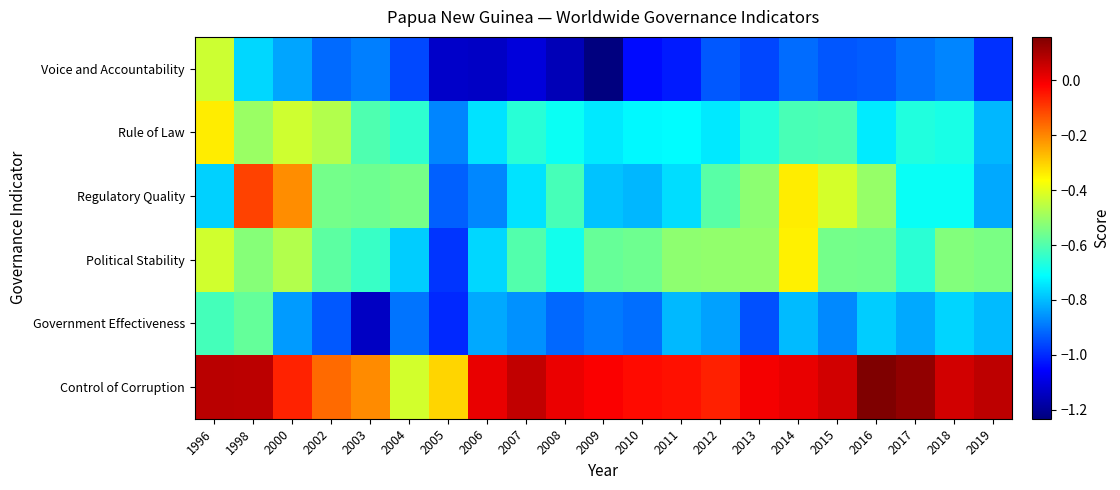

At how many categories does at least one series exceed 0?

11